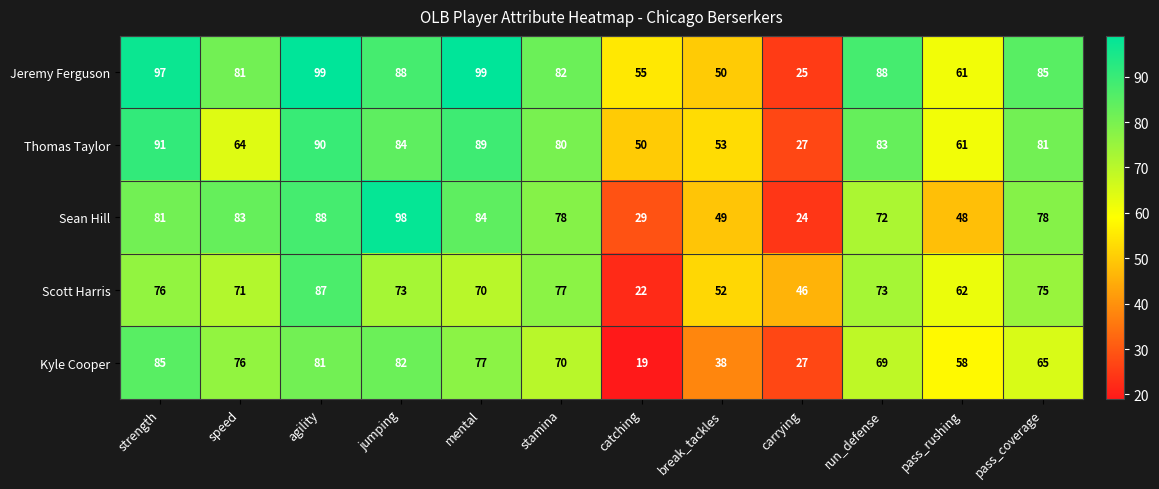

The Jeremy Ferguson series shows 88 at jumping. True or false?

True